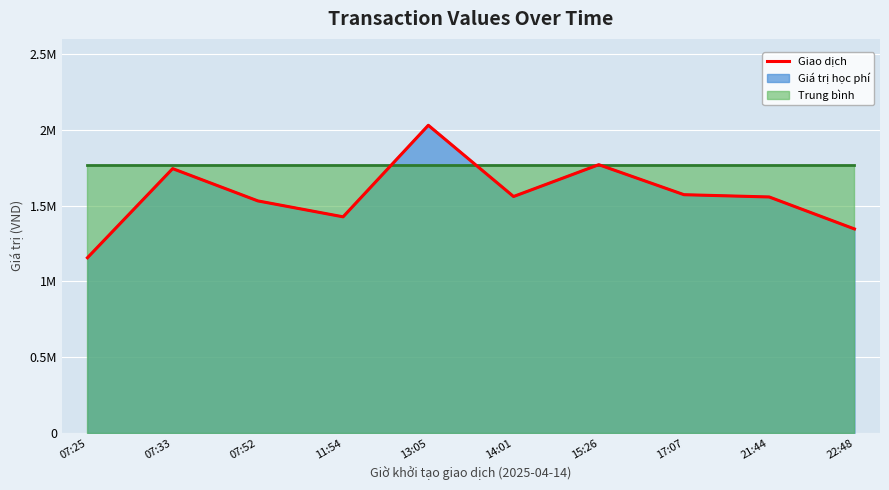

What is the value of the 5th point from the left?

2030000